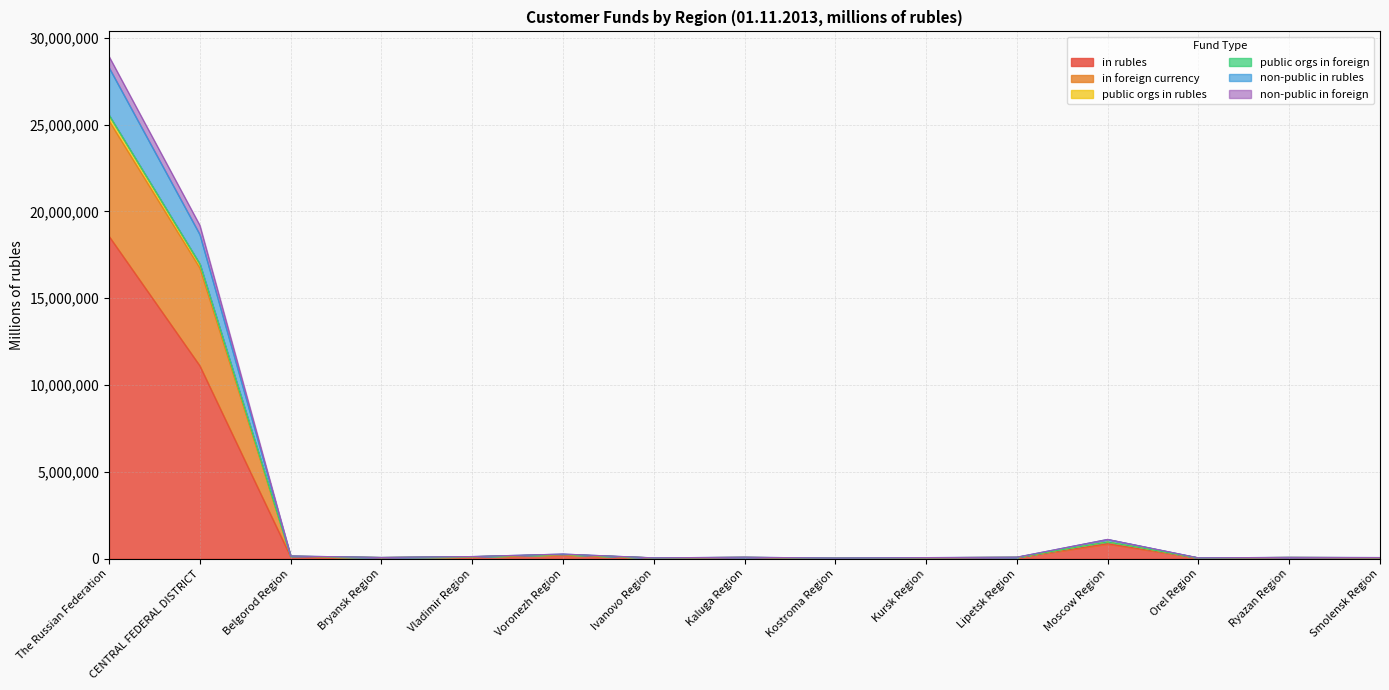

How many values in the non-public in foreign series exceed 78886?

7